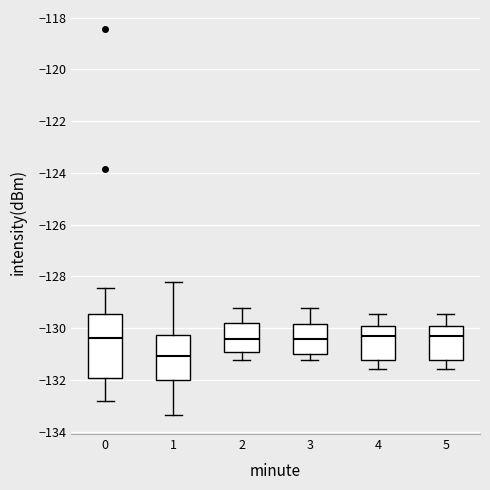

Which box has the lowest median line?

1